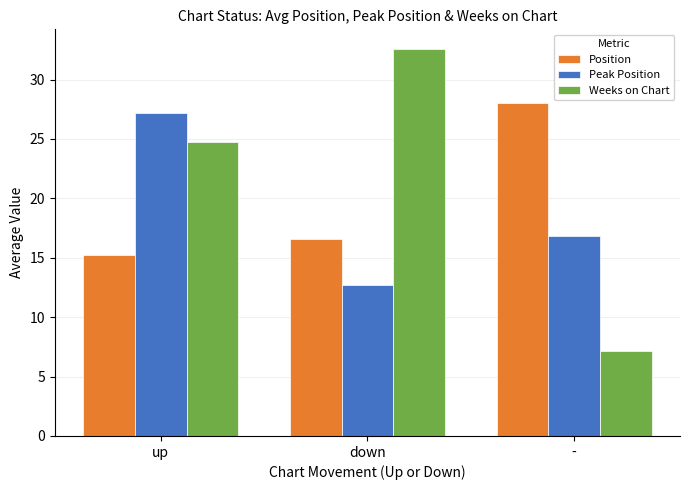

What is the value of the Peak Position bar at the 1st from the left?

27.2